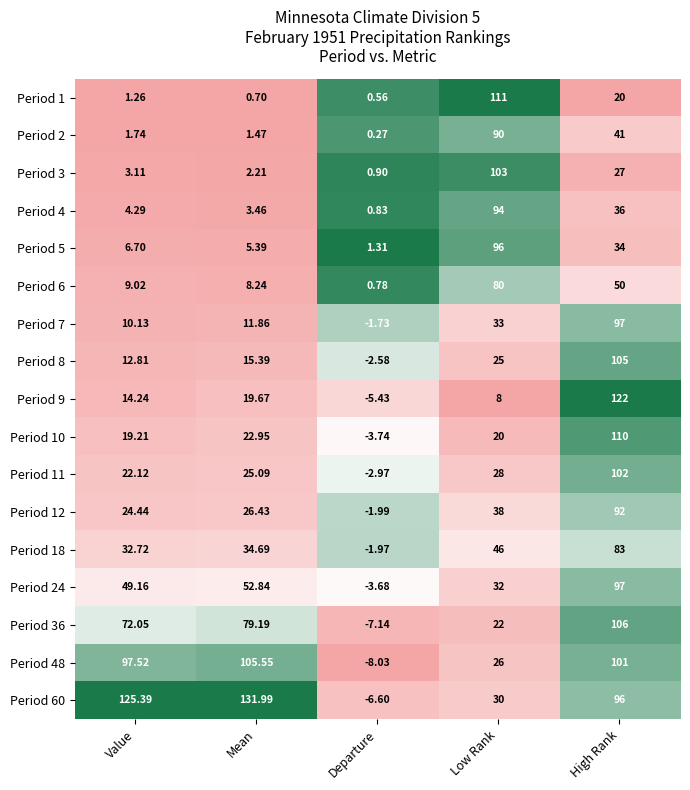

What is the spread (max minus min) of values at Value?

124.1